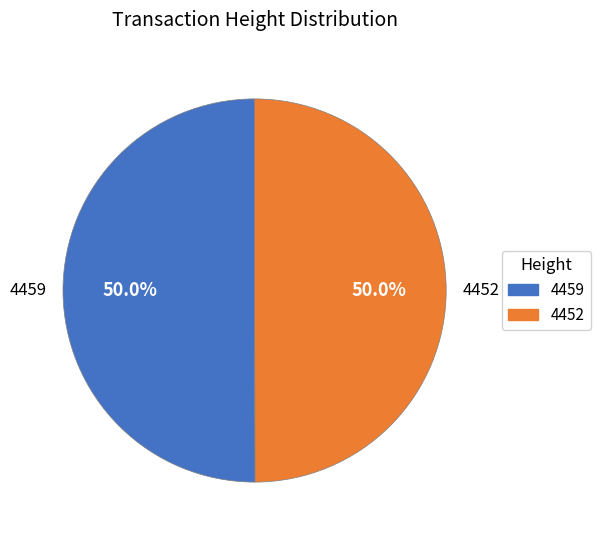

The 4452 slice represents 63% of the pie. True or false?

False